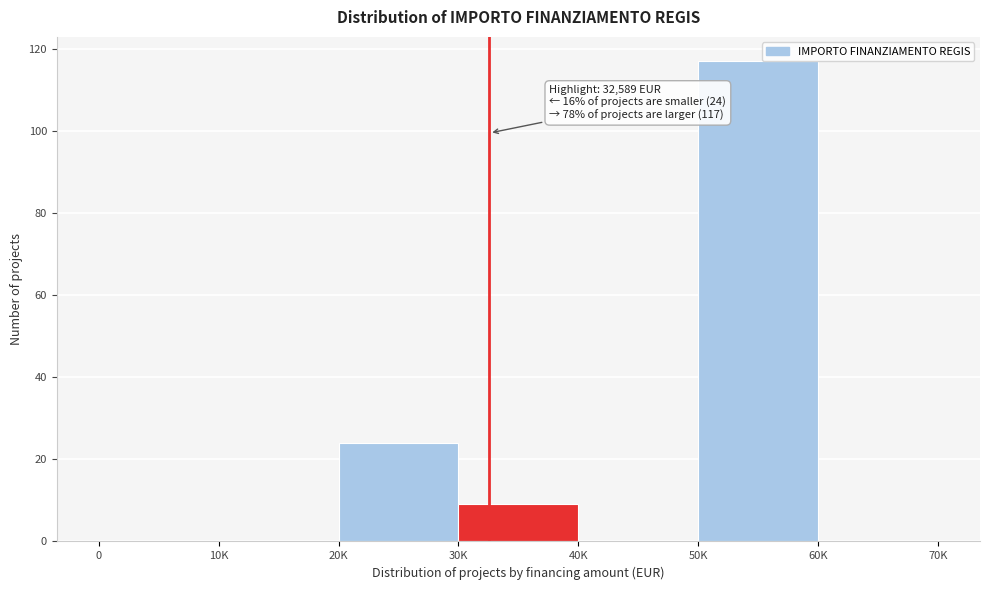

Reading left to right, transcribe all the data shown in this chart.

0=0	10K=0	20K=24	30K=9	40K=0	50K=117	60K=0